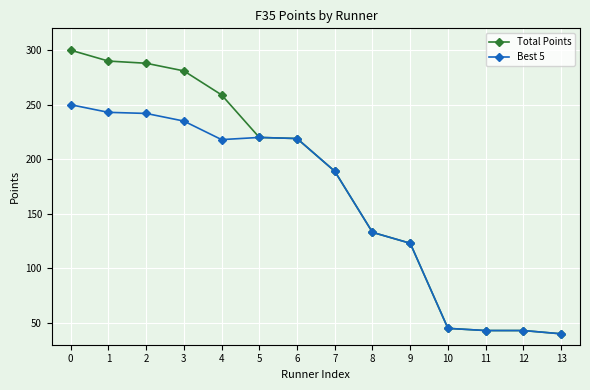

Is it true that Best 5 equals 40 at 13?

True